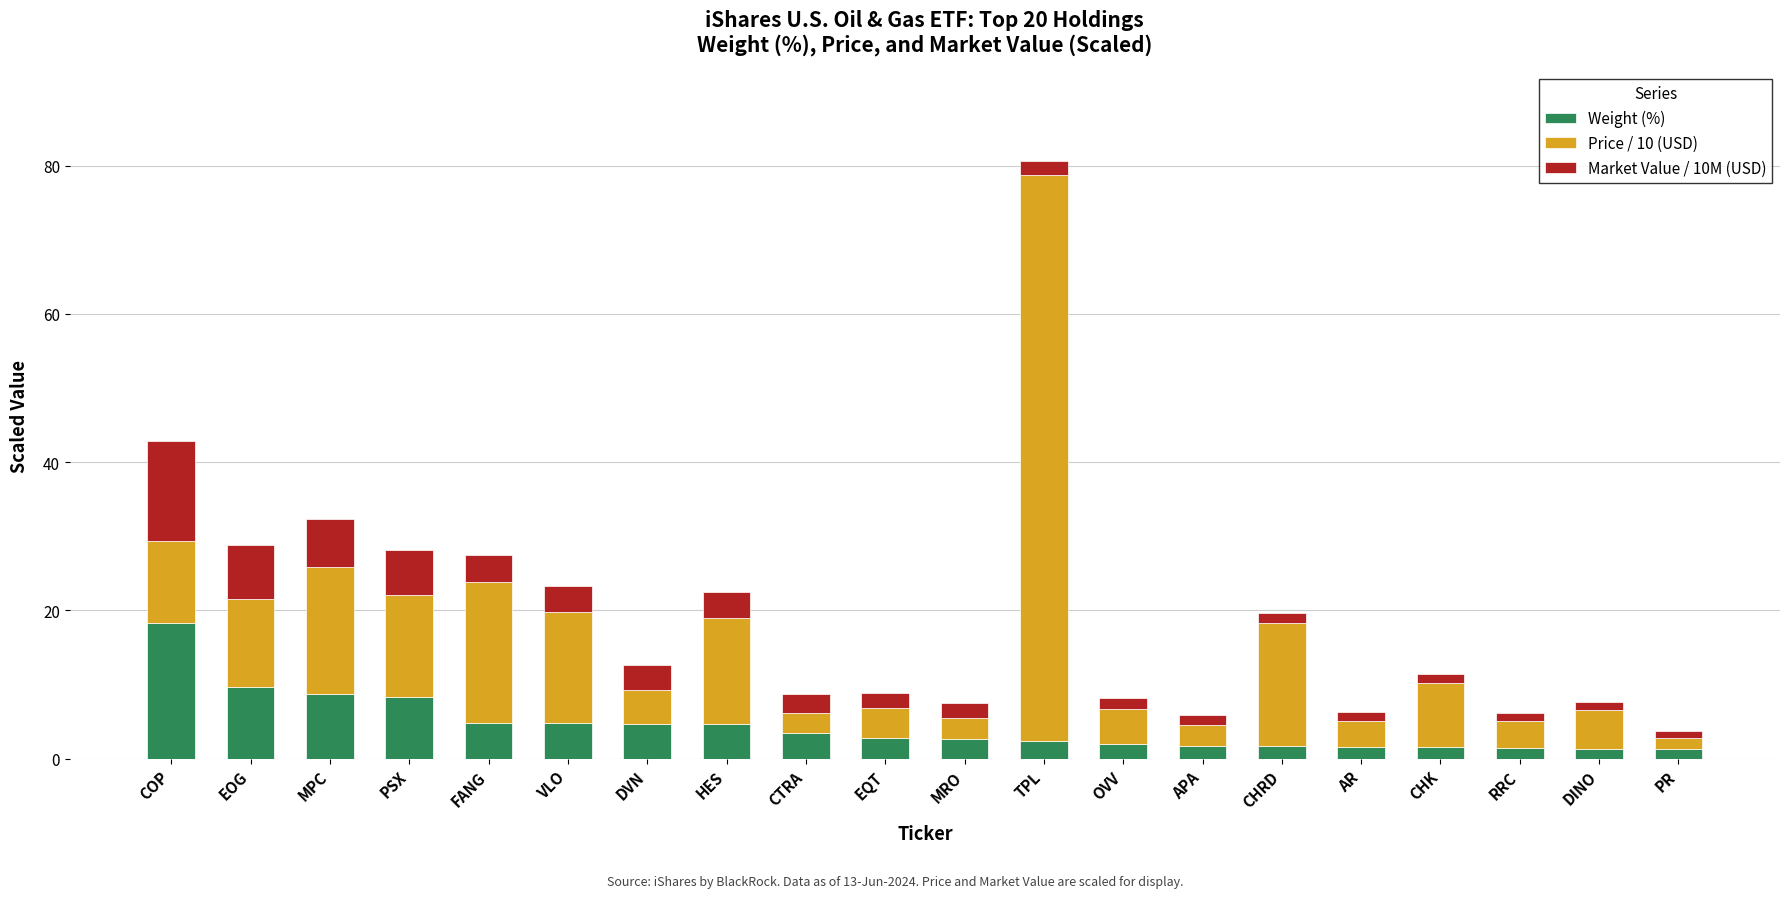

What is the difference between the maximum and minimum values in the Weight (%) series?

16.9